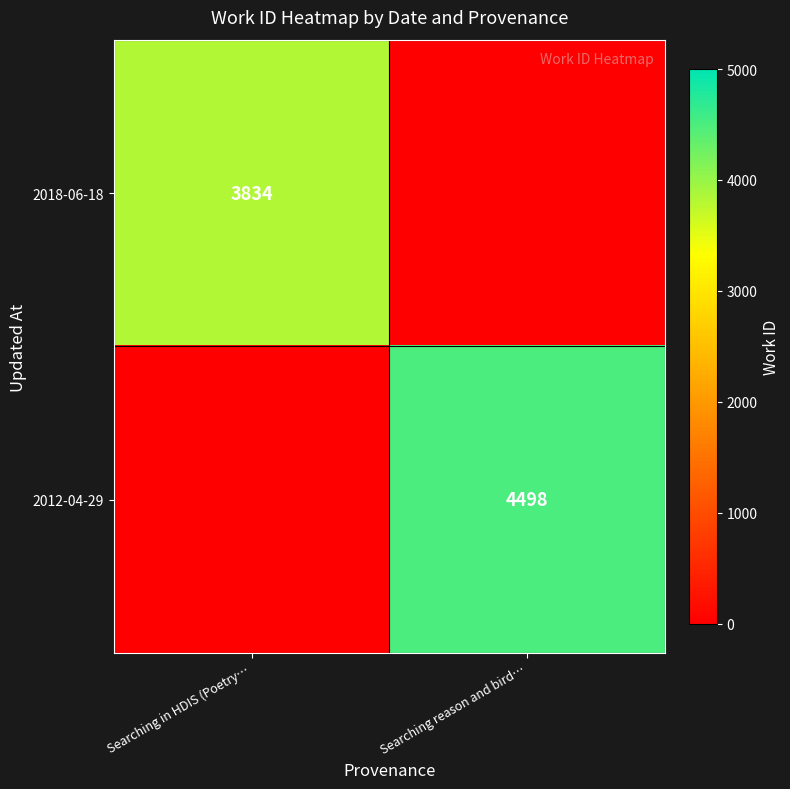

What is the total value across all series at Searching in HDIS (Poetry…?

3834